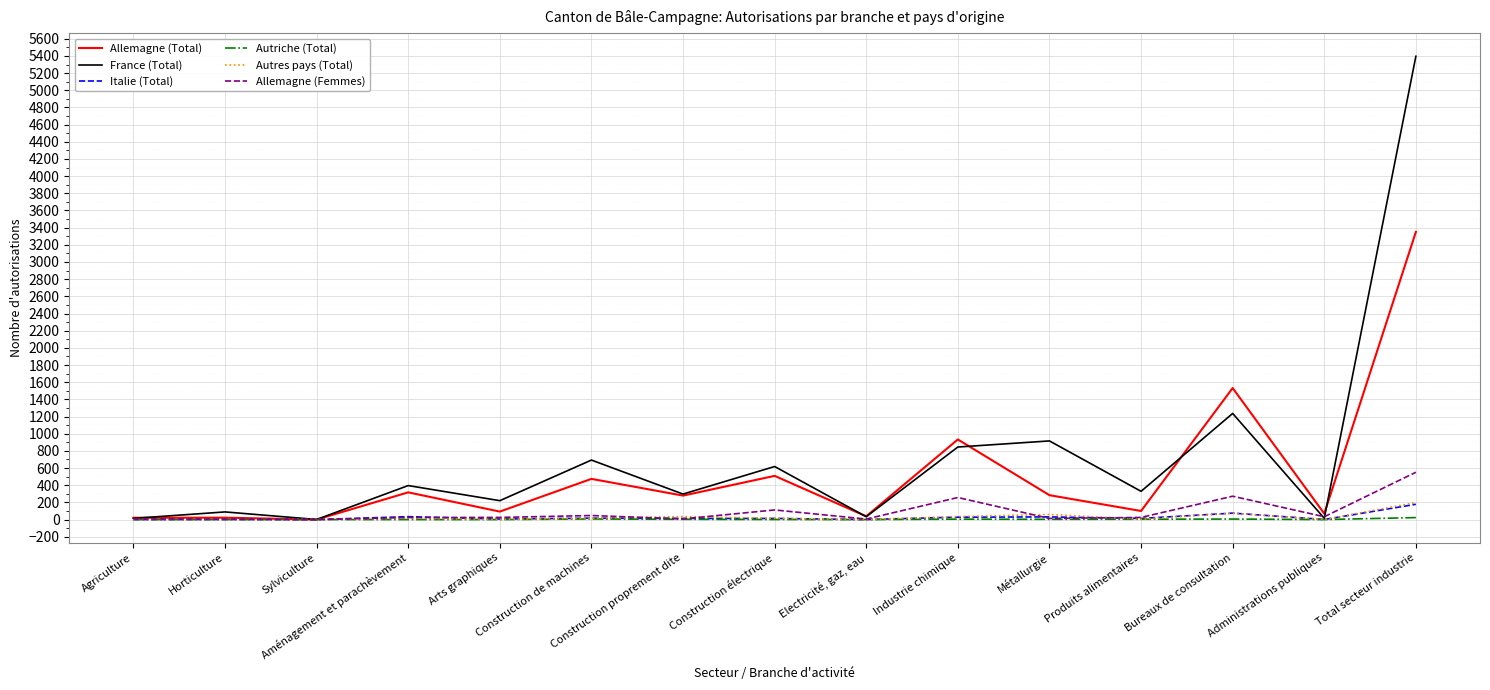

What is the maximum value for Italie (Total)?

178